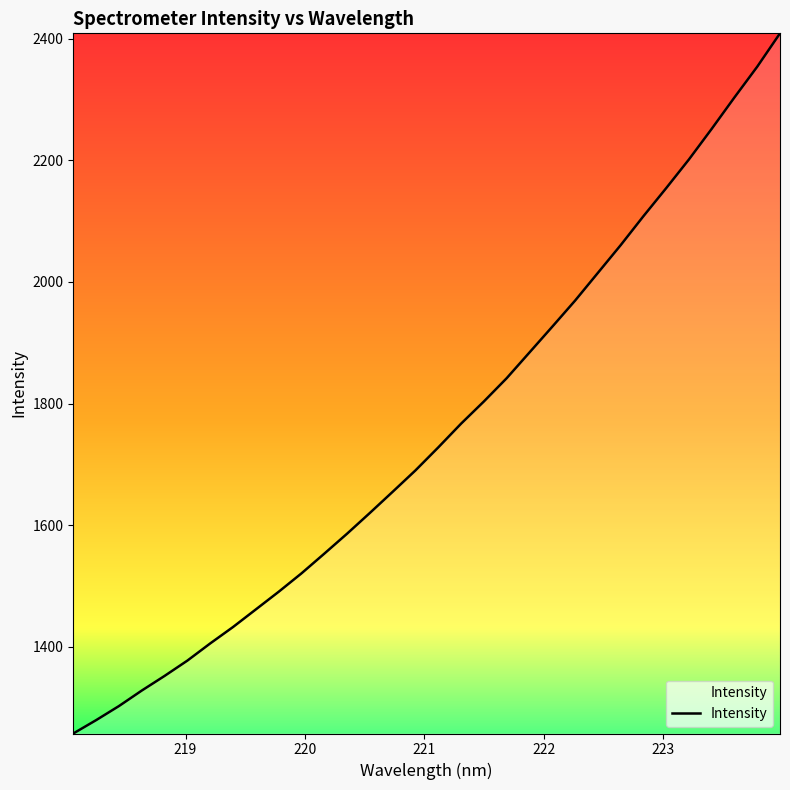

How many series are shown in this chart?

1